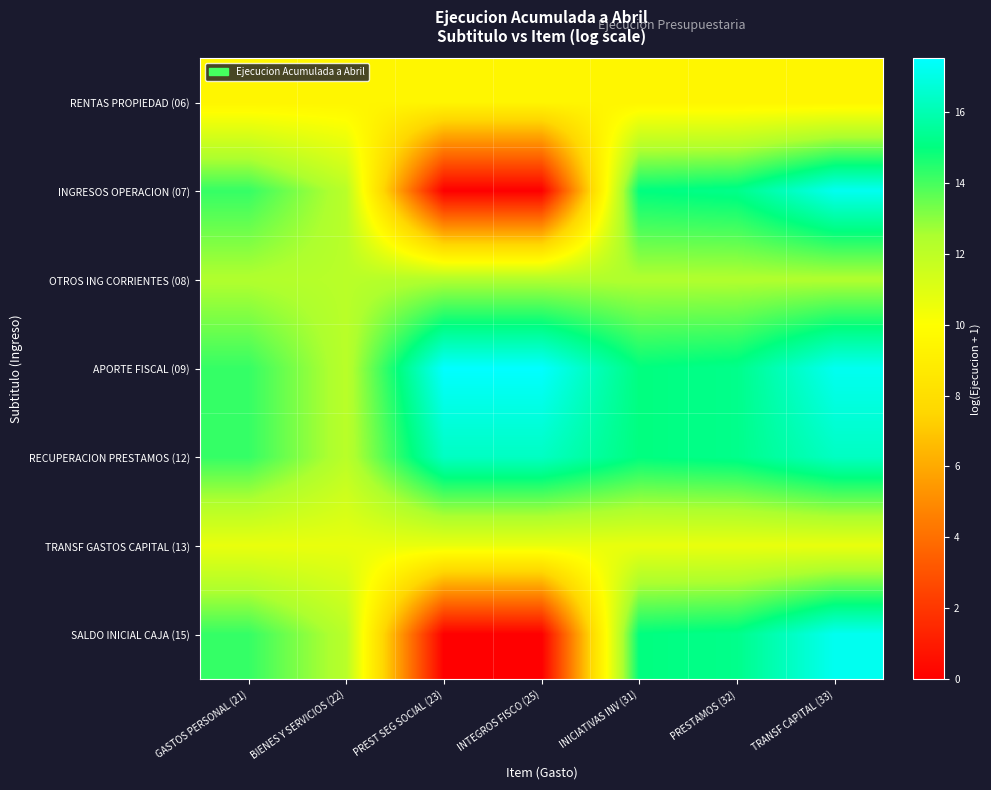

Which label corresponds to the largest value in the chart?

PREST SEG SOCIAL (23)